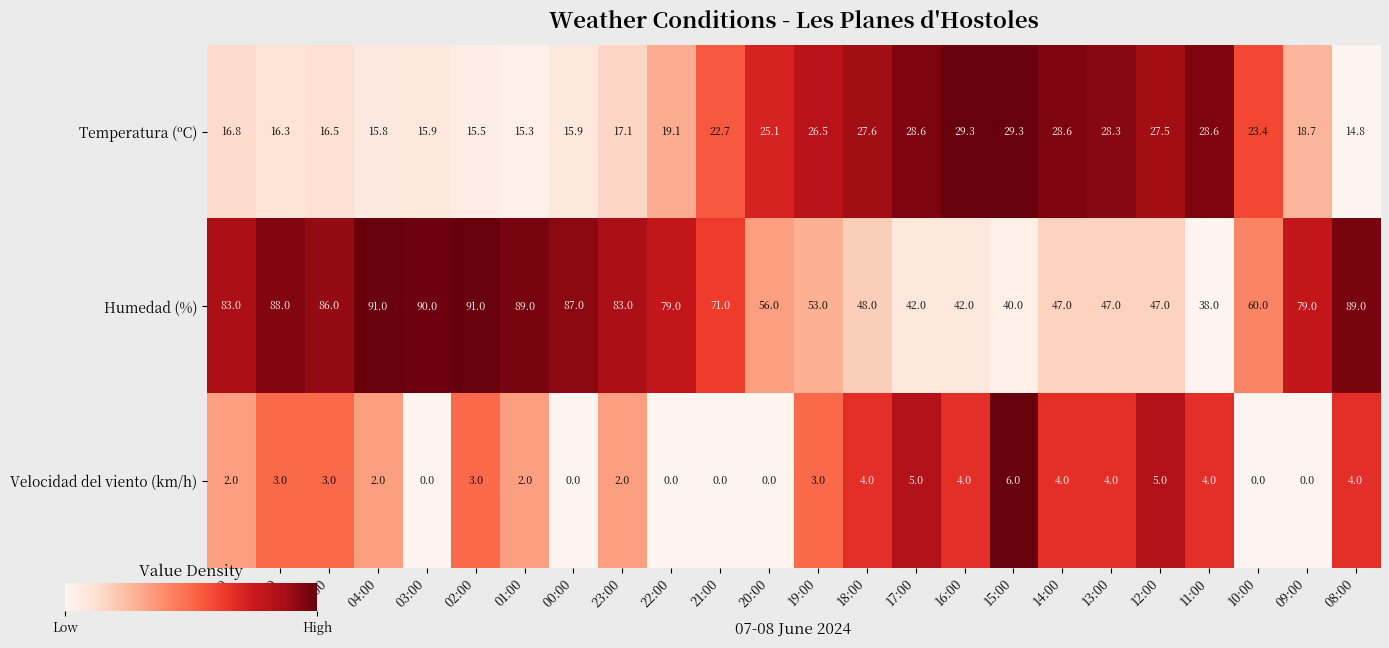

At which category is the sum across all series the highest?

02:00